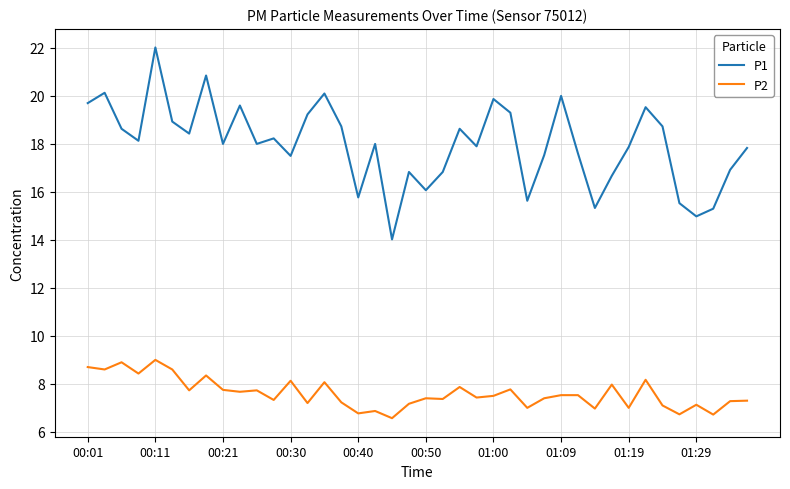

True or false: P2 and P1 intersect in this chart.

False